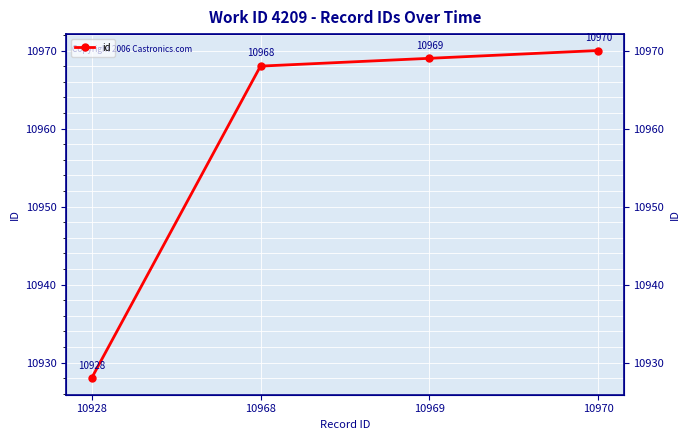

What is the difference between the second highest and second lowest values?

1